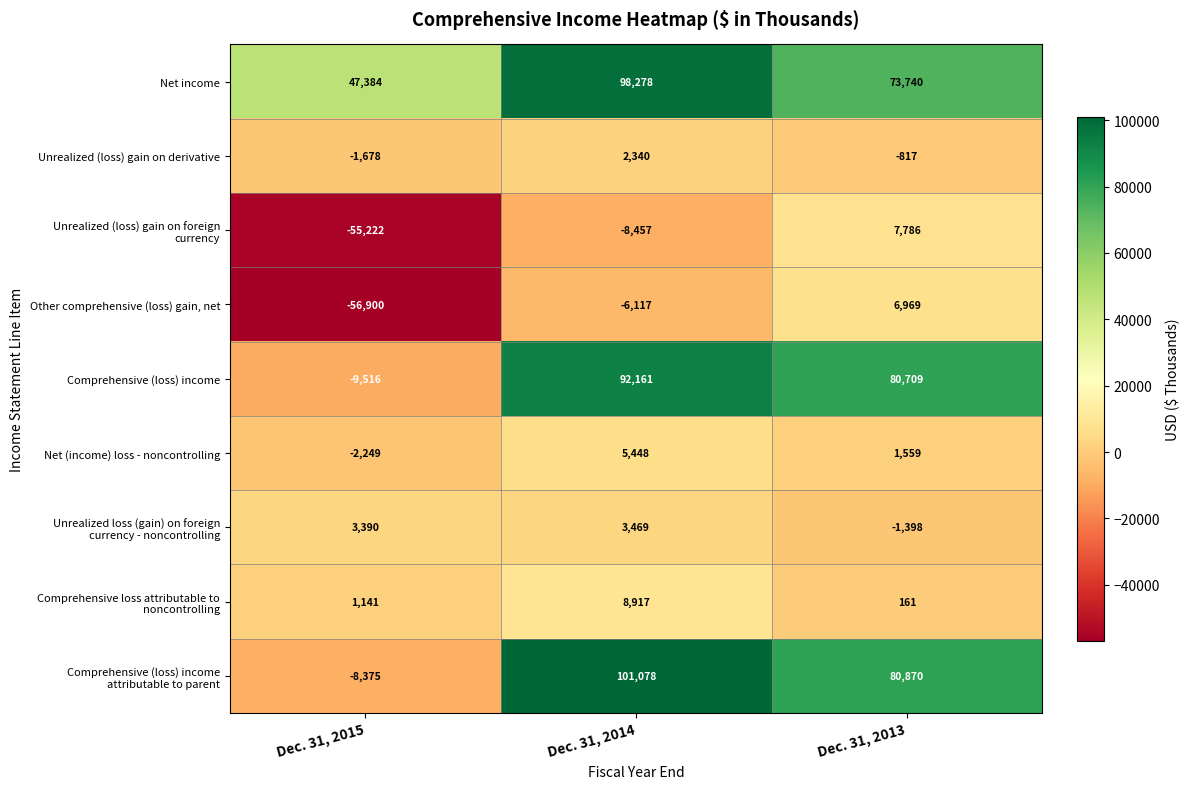

Which series has the largest total across all categories?

Net income